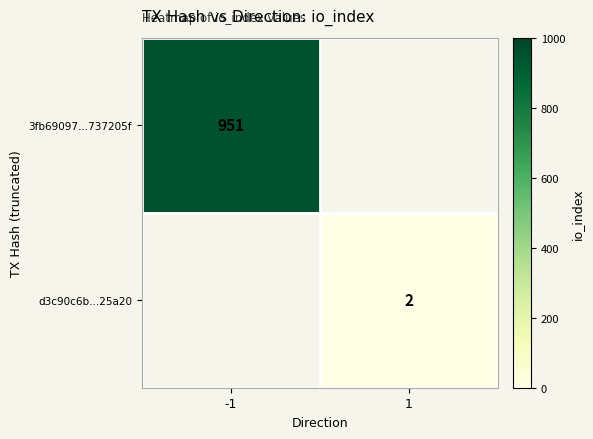

The value of 3fb69097...737205f at -1 is 951. True or false?

True